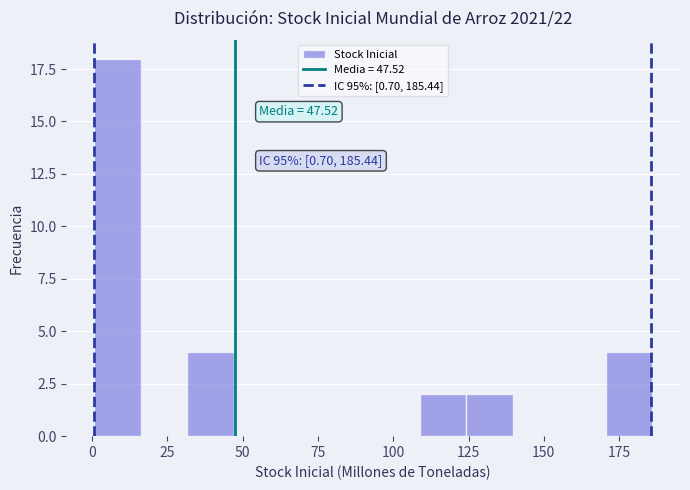

Read against the x-axis, roughly where is the centre of the tallest bar?

10